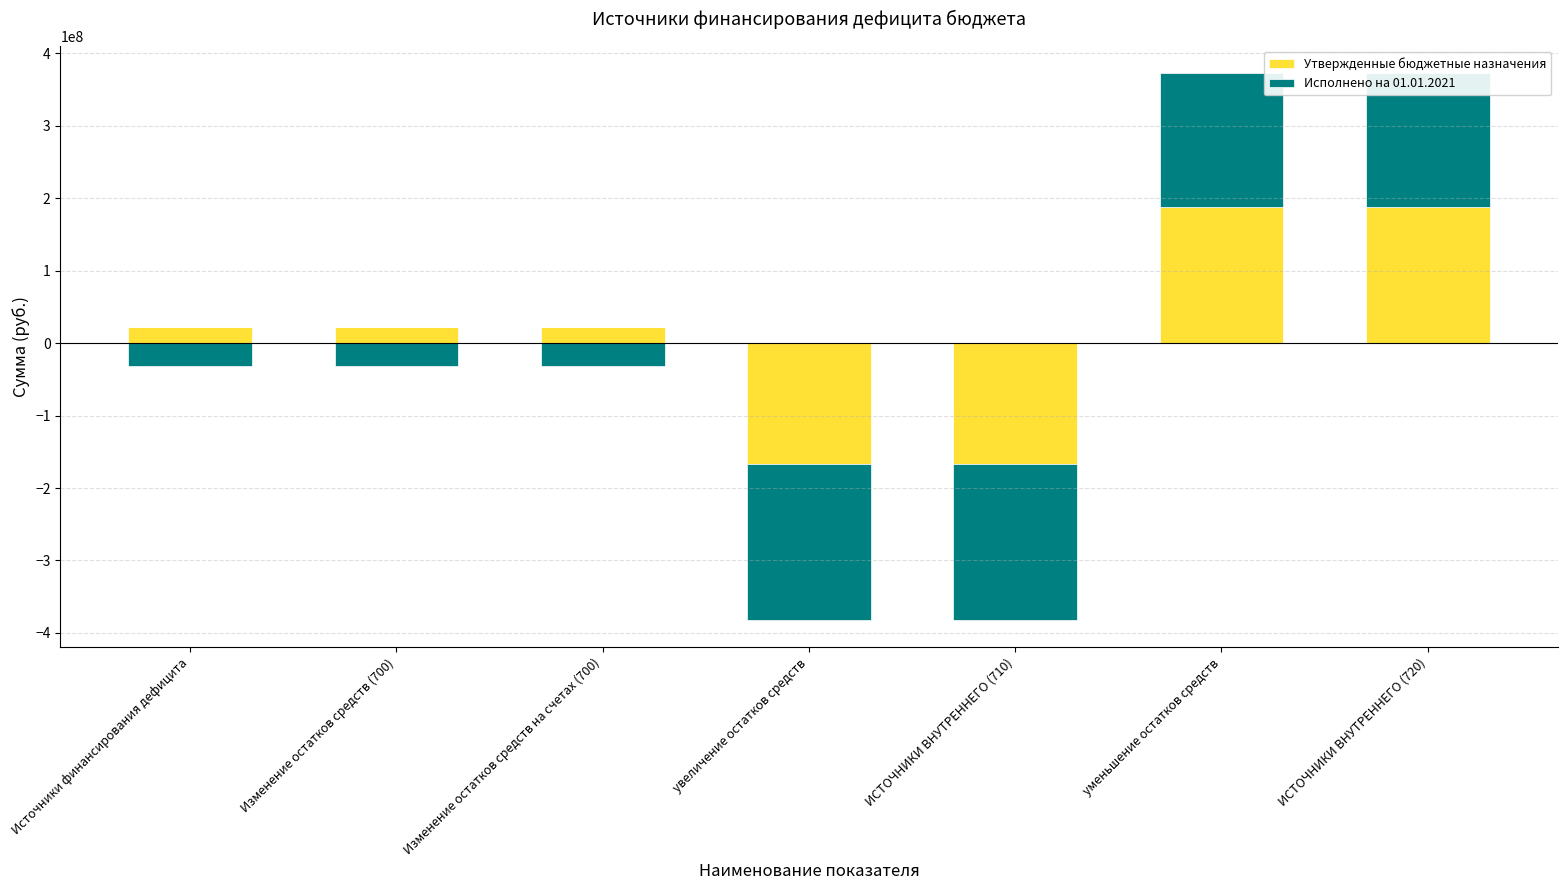

Which series changed the most between Источники финансирования дефицита and Изменение остатков средств на счетах (700)?

Утвержденные бюджетные назначения